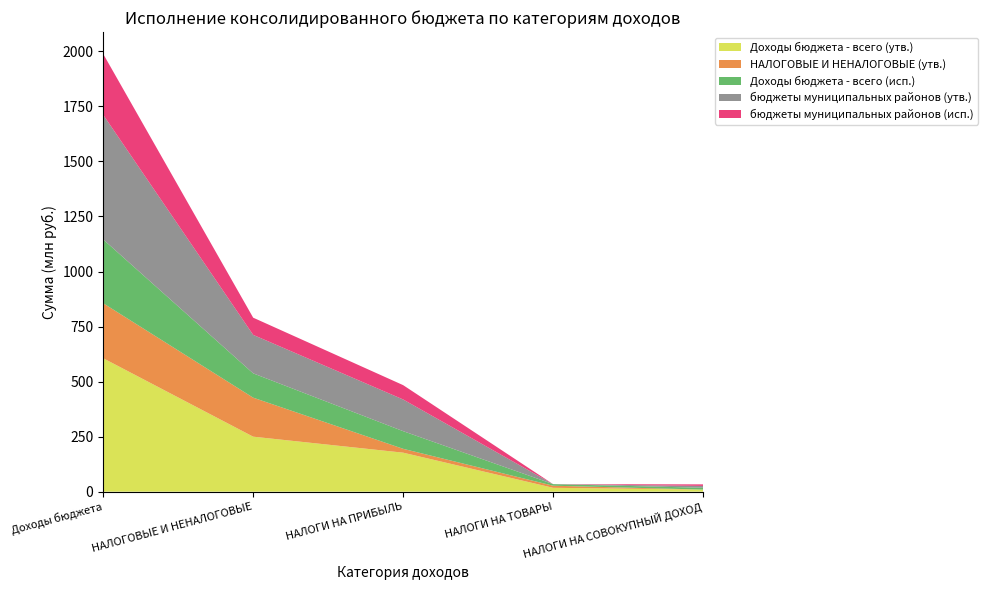

Reading right to left, transcribe all the data shown in this chart.

Доходы бюджета - всего (утв.): 9571000.0	17530960.0	177183613.0	249842097.2	606019577.0
НАЛОГОВЫЕ И НЕНАЛОГОВЫЕ (утв.): 0.0	9571000.0	17530960.0	177183613.0	249842097.2
Доходы бюджета - всего (исп.): 8169616.2	7112495.7	80168127.8	110404724.3	289858471.6
бюджеты муниципальных районов (утв.): 8438000.0	0.0	143931189.0	174820983.0	565853380.0
бюджеты муниципальных районов (исп.): 7037100.8	0.0	65114853.7	78127622.8	276758162.7